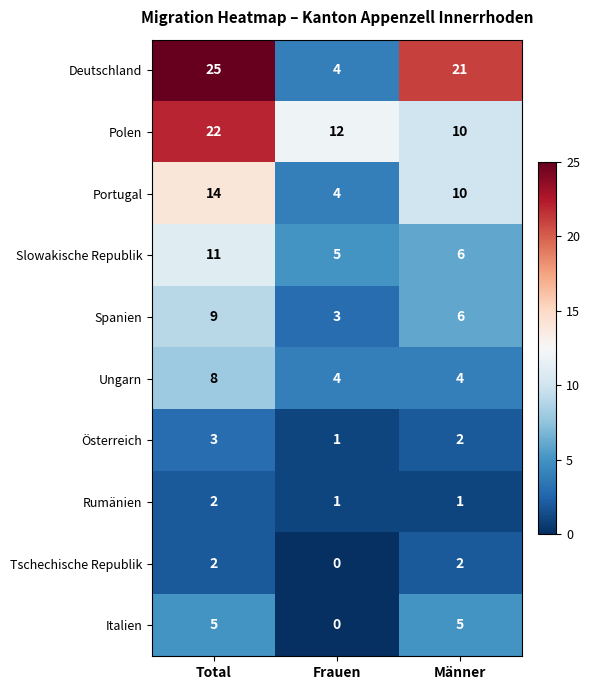

What is the highest value of the Polen series?

22